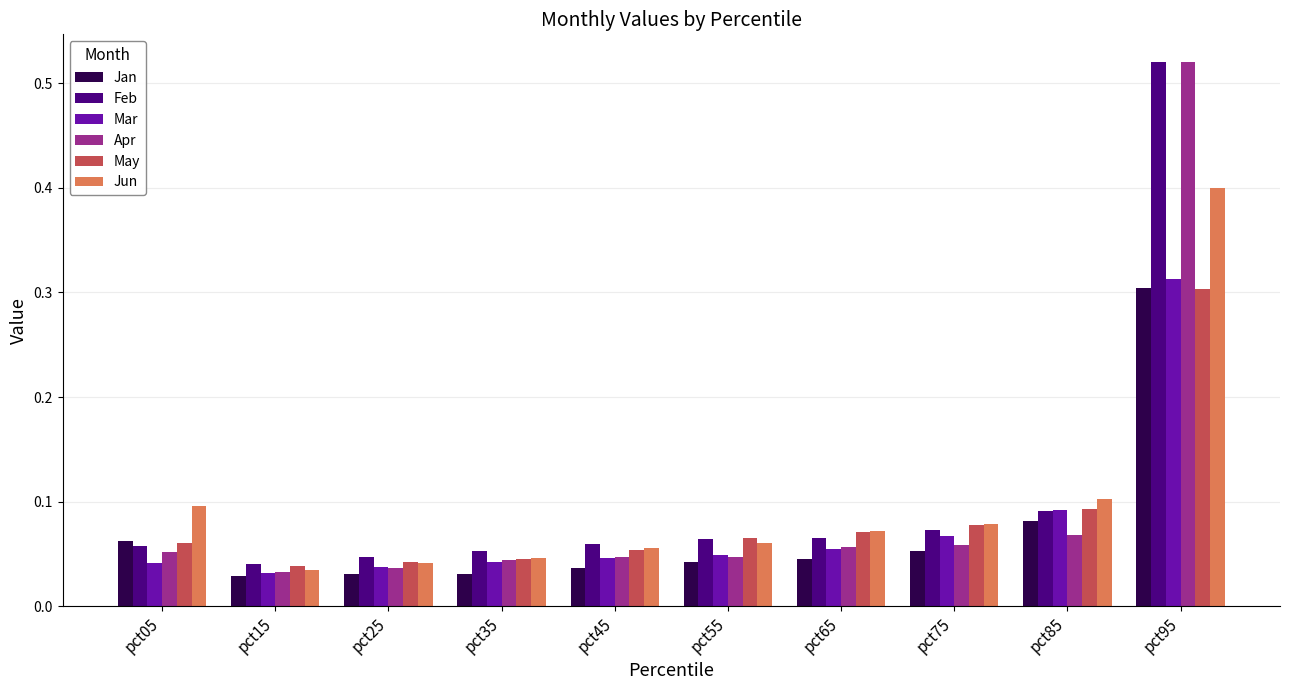

What is the sum of all Feb values?

1.1